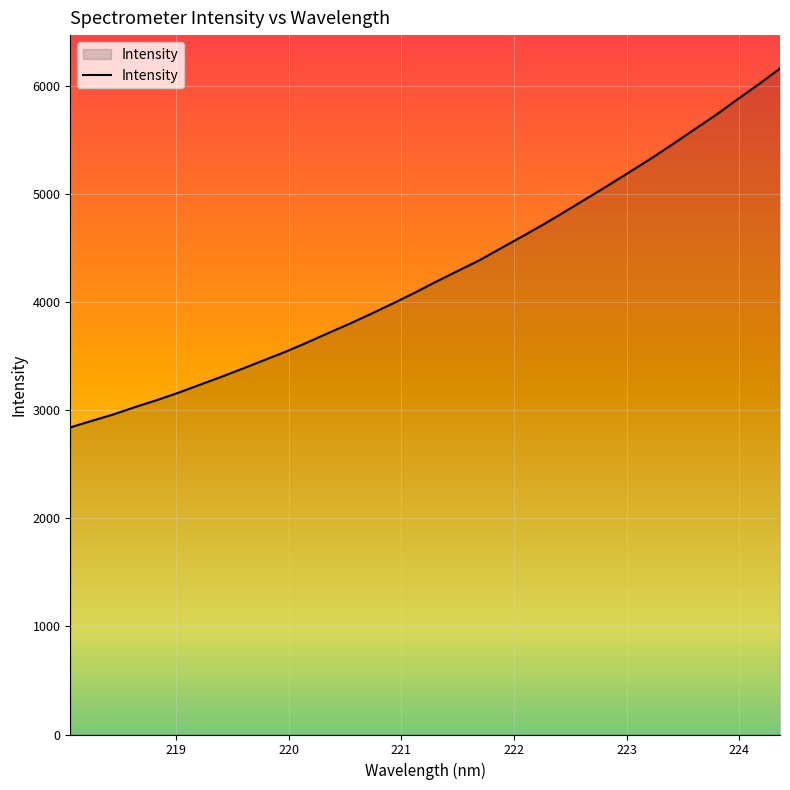

What is the greatest value displayed?

6162.8